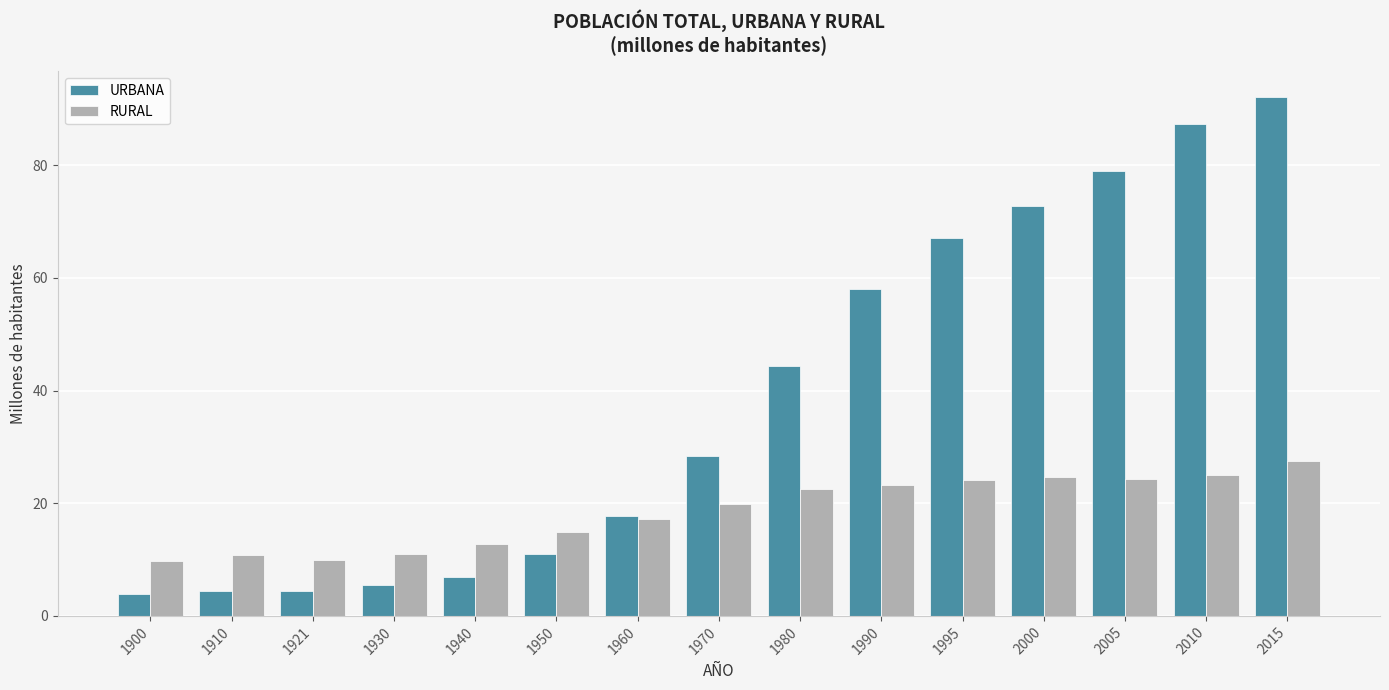

True or false: URBANA has a value of 11.0 at 1950.

True